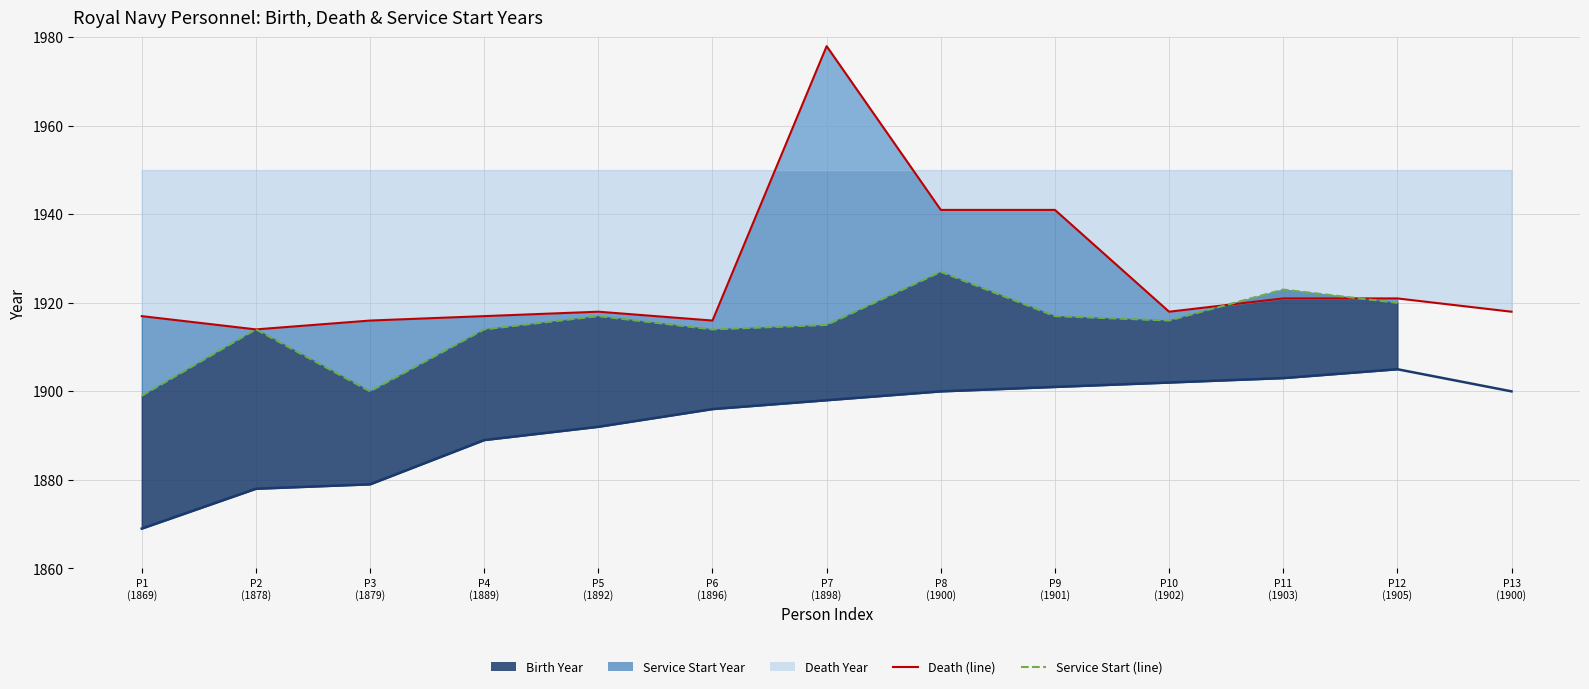

At which category does Death Year reach its first local valley?

P2 (1878)